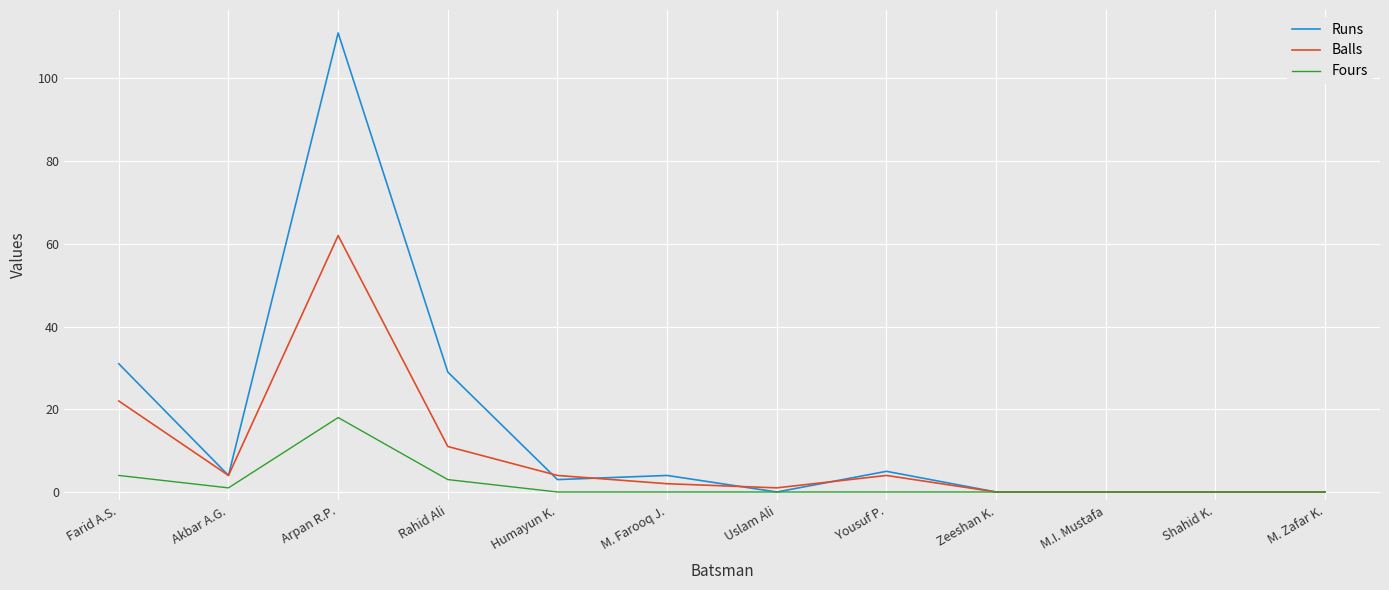

How many values in the Balls series are below 4?

6